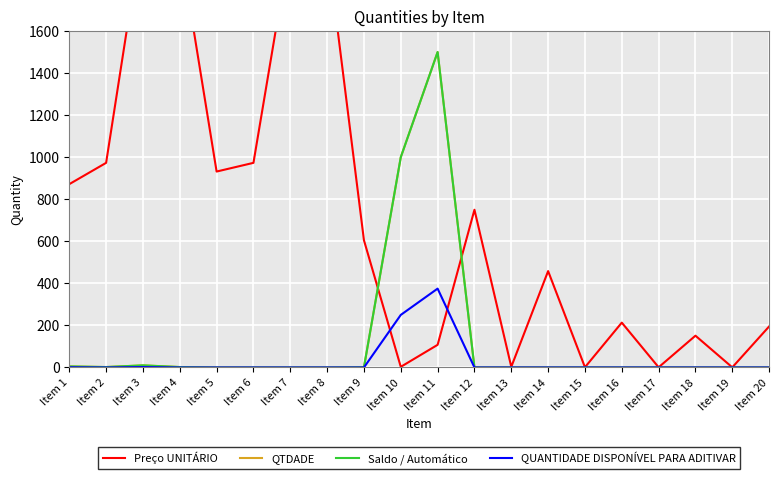

Reading left to right, extract all data points from this chart.

Preço UNITÁRIO: 871.8	973.0	2096.8	2011.7	931.7	973.0	2014.0	2004.8	605.0	3.0	107.7	750.0	3.0	458.3	1.0	213.2	0.8	151.1	0.6	195.0
QTDADE: 5.0	2.0	10.0	2.0	0.0	0.0	0.0	0.0	1.0	1000.0	1500.0	0.0	0.0	0.0	0.0	0.0	0.0	0.0	0.0	0.0
Saldo / Automático: 5.0	2.0	10.0	2.0	0.0	0.0	0.0	0.0	1.0	1000.0	1500.0	0.0	0.0	0.0	0.0	0.0	0.0	0.0	0.0	0.0
QUANTIDADE DISPONÍVEL PARA ADITIVAR: 1.0	0.0	2.0	0.0	0.0	0.0	0.0	0.0	0.0	250.0	375.0	0.0	0.0	0.0	0.0	0.0	0.0	0.0	0.0	0.0